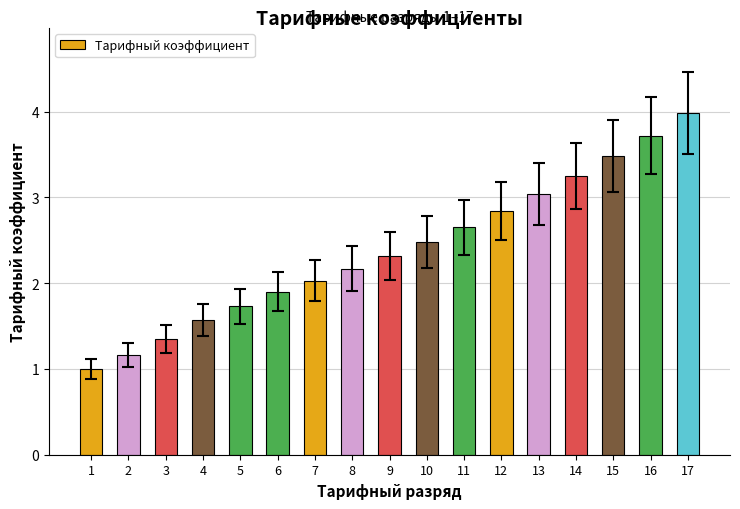

Where is the data nearest to the value 2?

7